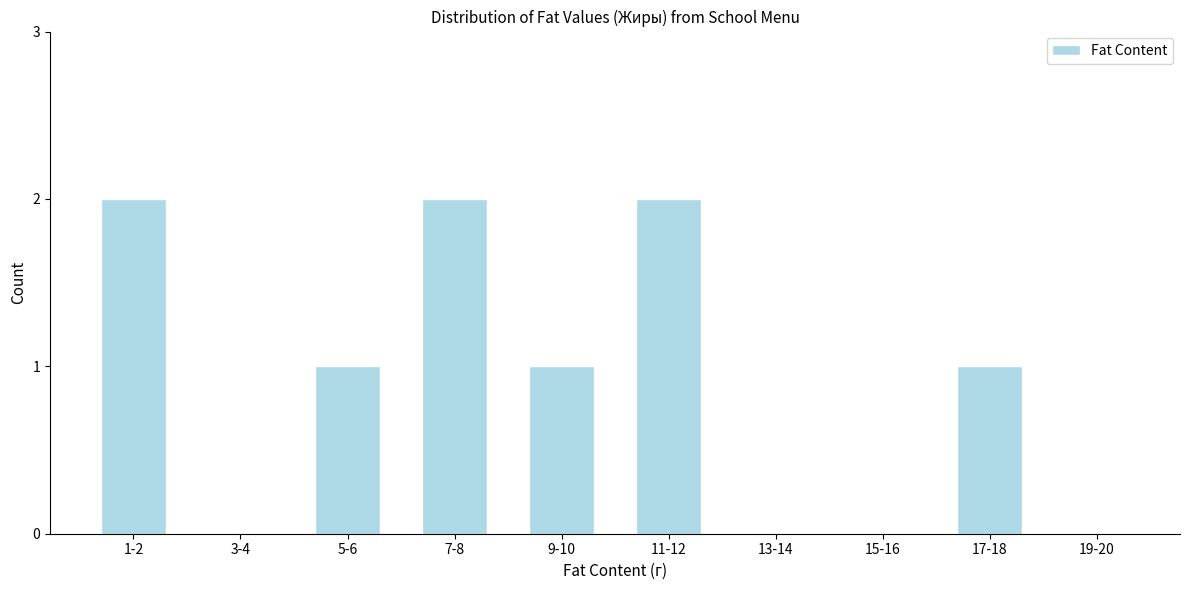

Reading right to left, list all the values displayed in this chart.

19-20=0	17-18=1	15-16=0	13-14=0	11-12=2	9-10=1	7-8=2	5-6=1	3-4=0	1-2=2